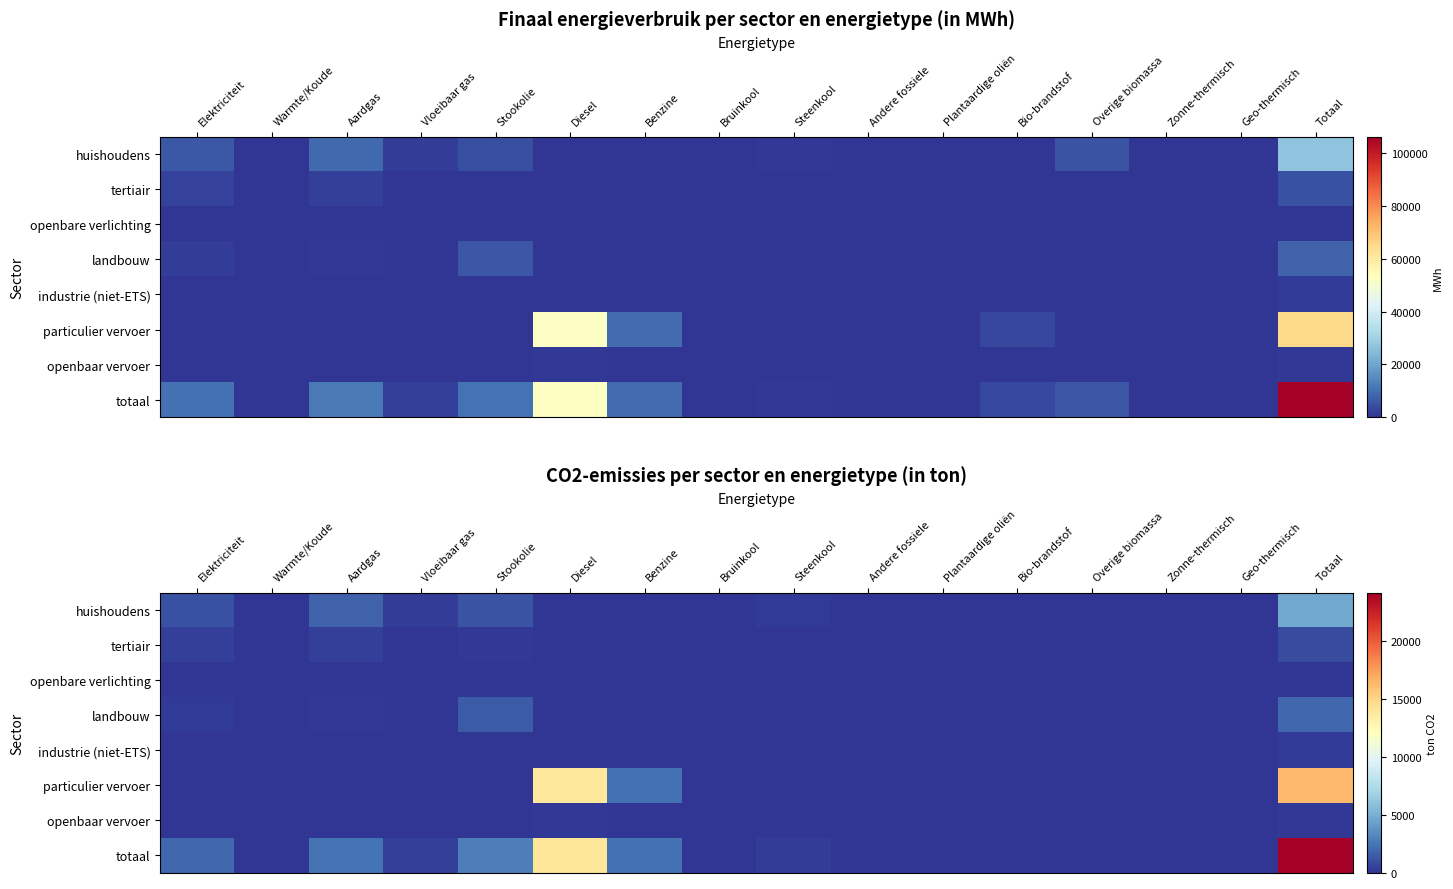

What is the sum of the tertiair values at Elektriciteit and Plantaardige oliën?

417.5